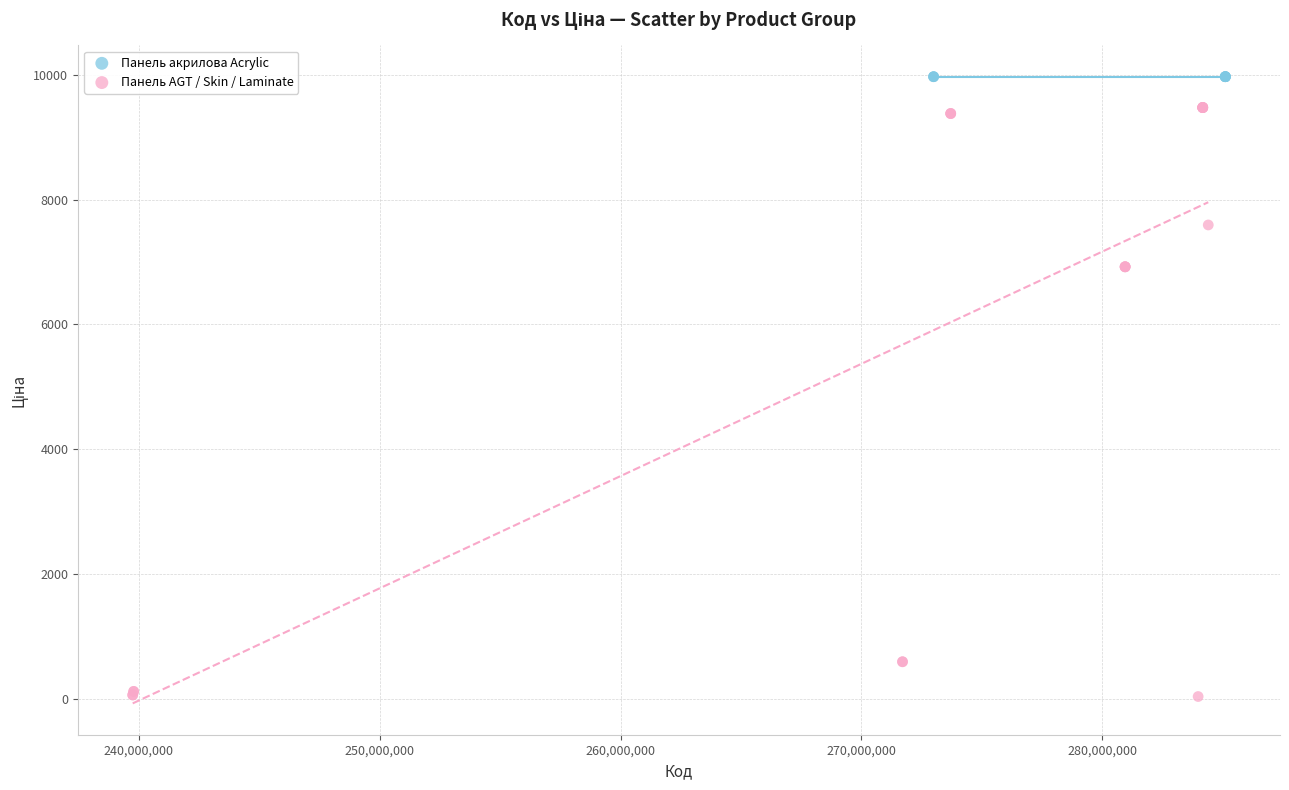

Which series contains the lowest Y value?

Панель AGT / Skin / Laminate